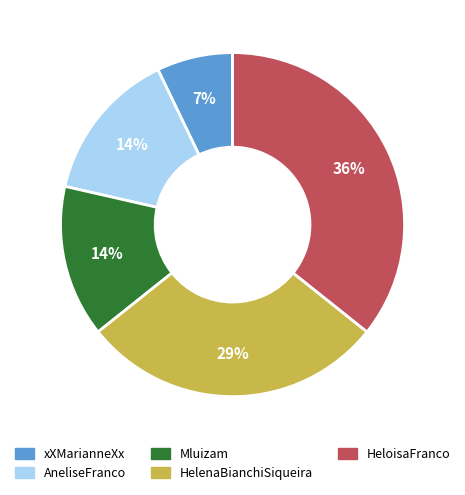

Count the number of slices in the pie.

5